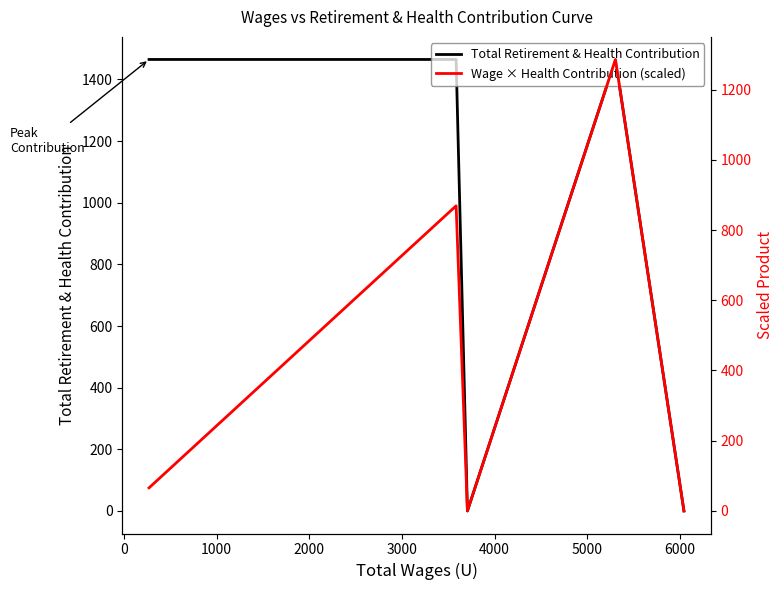

What are all the series names shown in the legend?

Total Retirement & Health Contribution, Wage × Health Contribution (scaled)